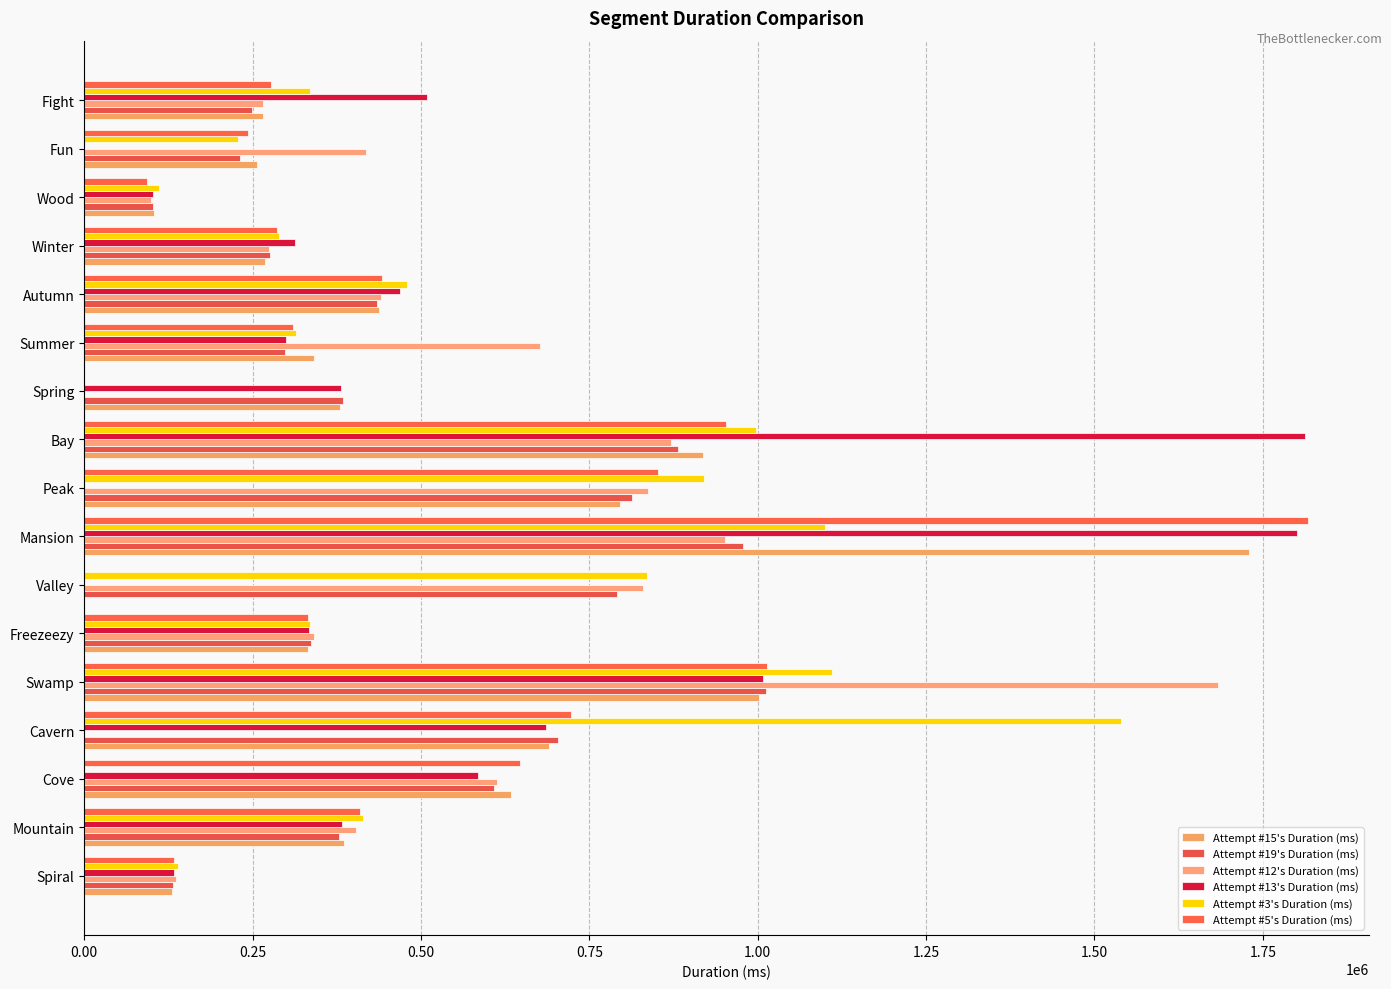

How many values in Attempt #15's Duration (ms) are above zero?

16